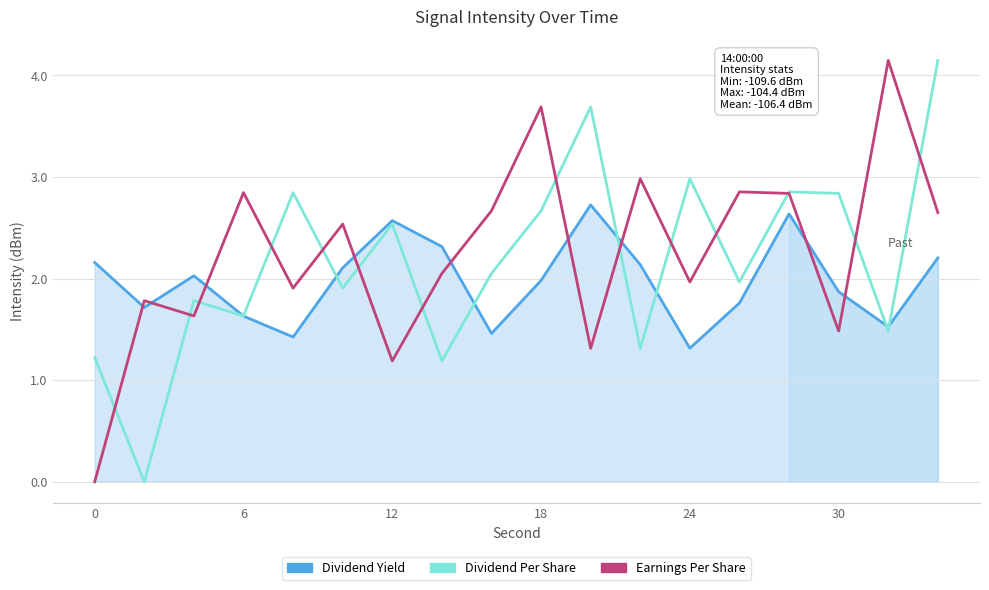

True or false: Earnings Per Share and Dividend Per Share intersect in this chart.

True